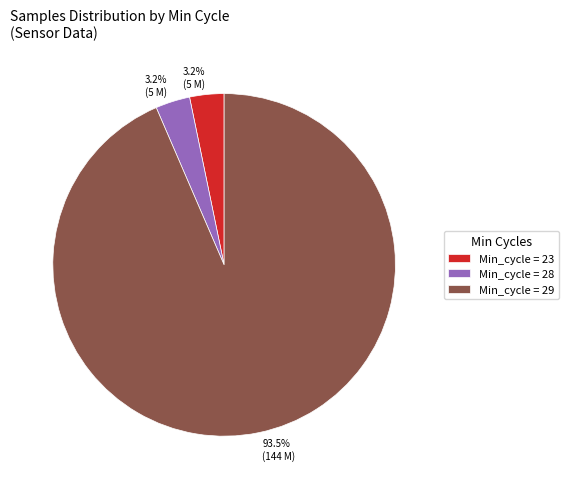

What is the majority slice?

Min_cycle = 29